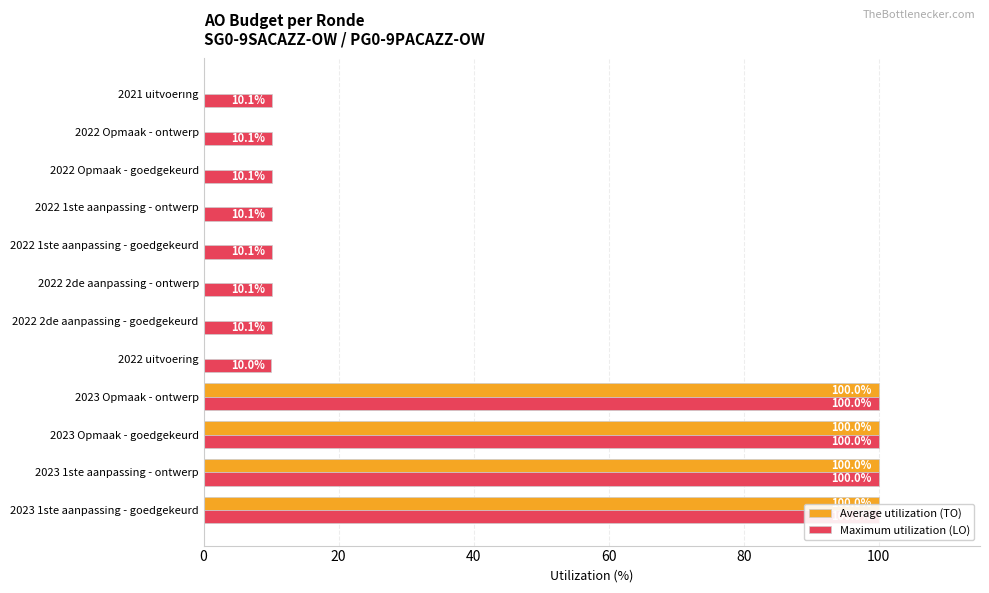

Reading left to right, list all the values displayed in this chart.

Average utilization (TO): 100.0	100.0	100.0	100.0	0.0	0.1	0.1	0.1	0.1	0.1	0.1	0.1
Maximum utilization (LO): 100.0	100.0	100.0	100.0	10.0	10.1	10.1	10.1	10.1	10.1	10.1	10.1